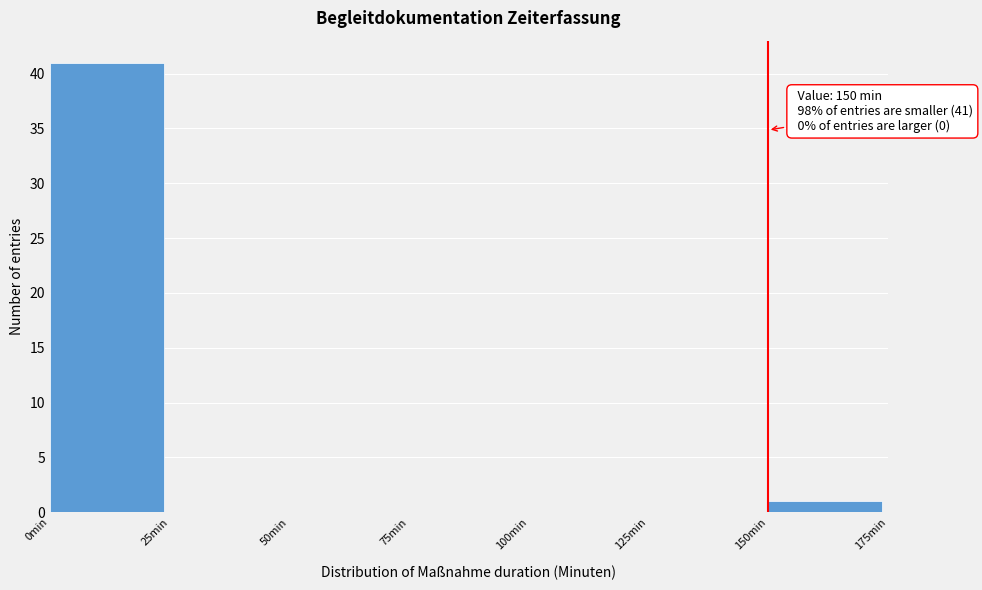

Which range on the x-axis has the tallest bar?

0 to 25